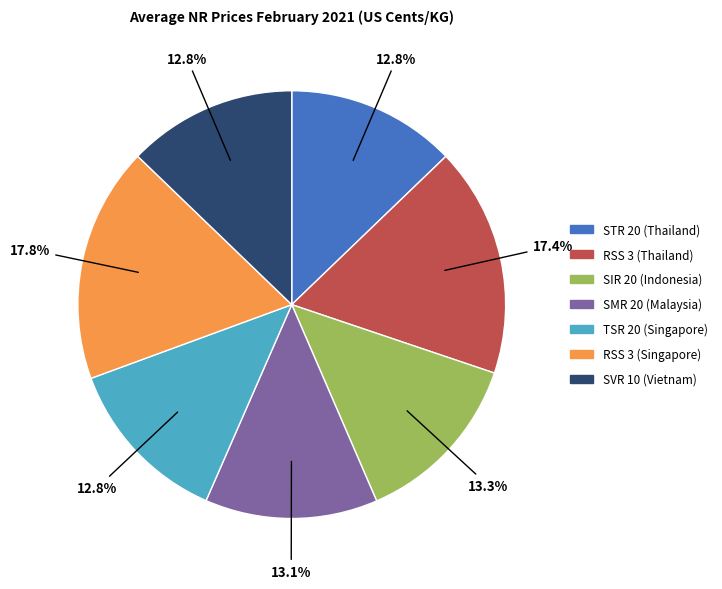

Count the number of slices in the pie.

7